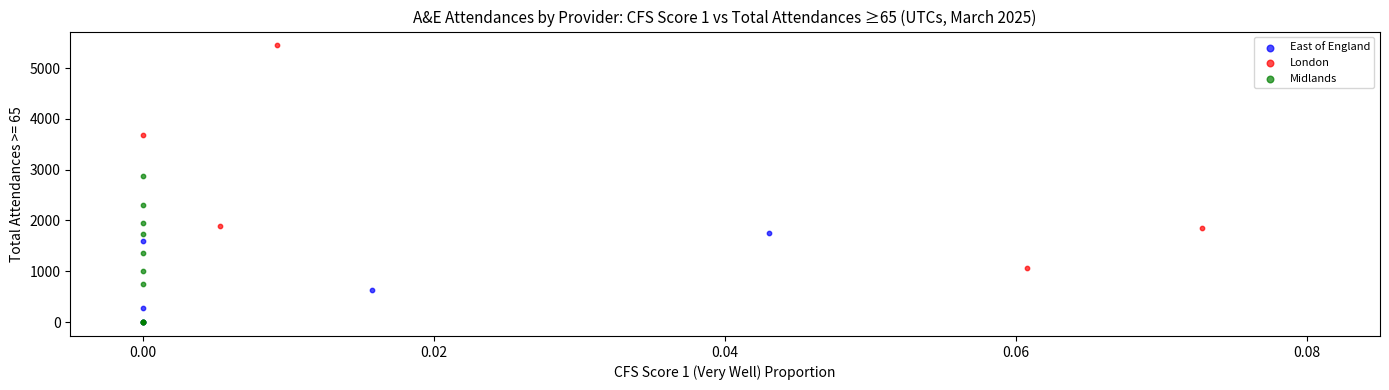

Which series has the largest Y range (max minus min)?

London